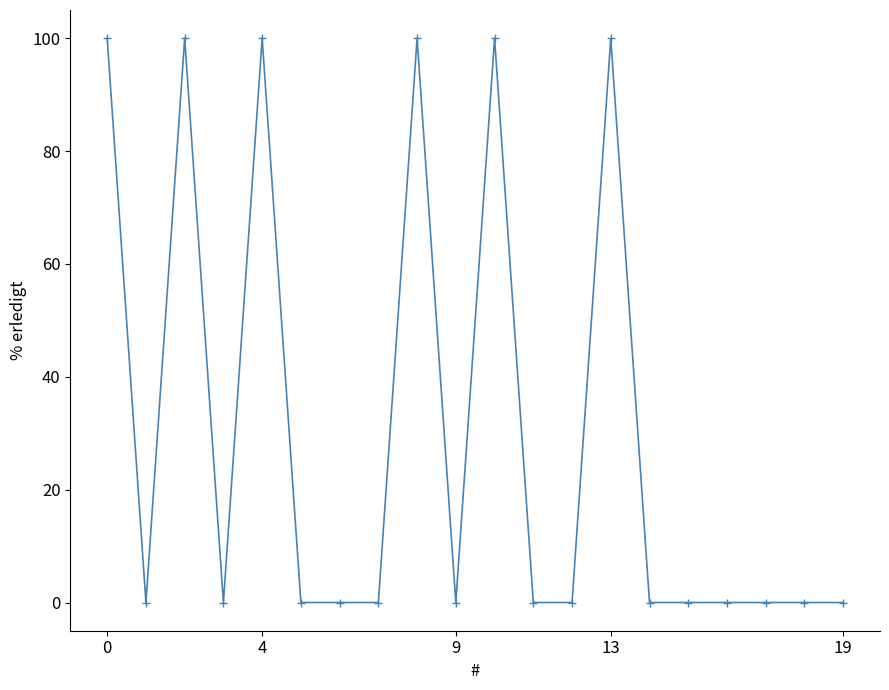

True or false: the data has more than 2 interior local peaks.

True